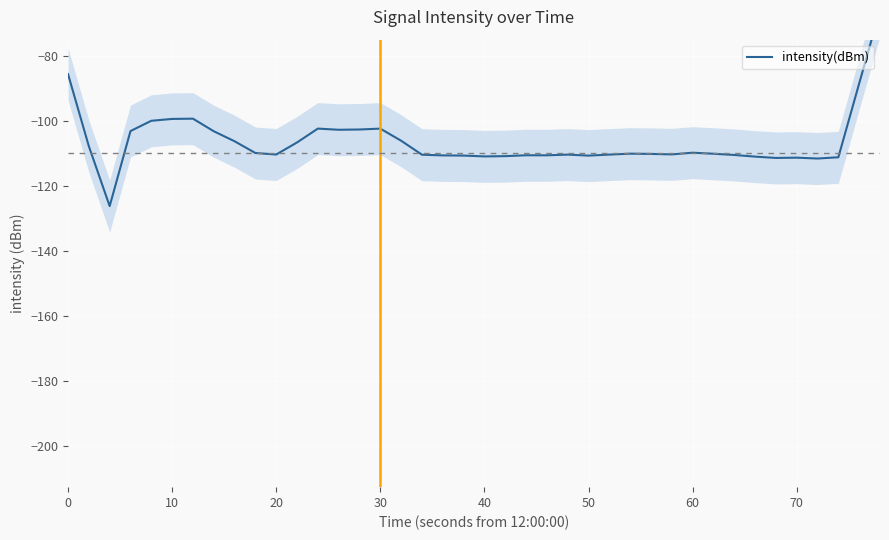

At which category does the chart reach its peak across all series?

39